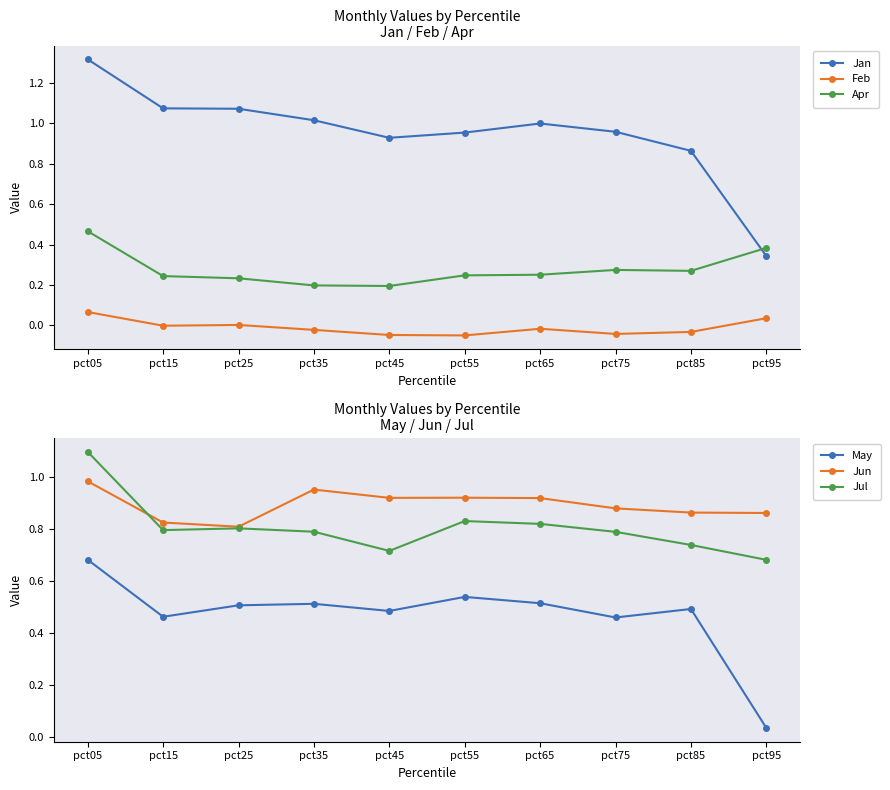

What is the difference between the maximum and second lowest values in the Apr series?

0.3